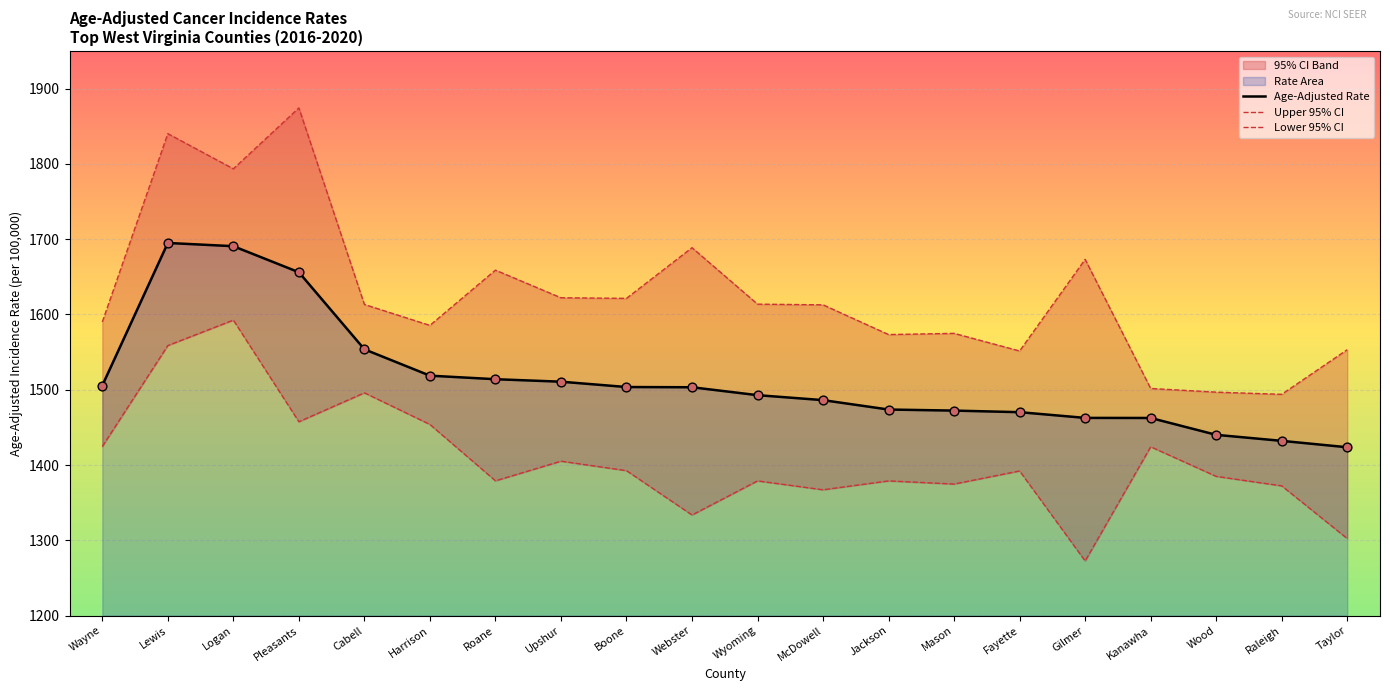

Which series reaches the minimum Y coordinate?

Lower 95% CI